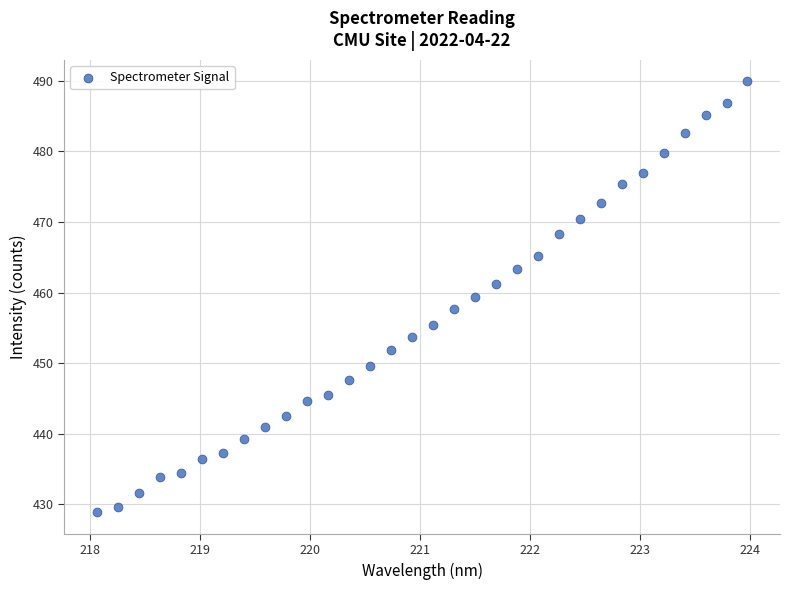

What is the range of X values (max minus min)?

5.9